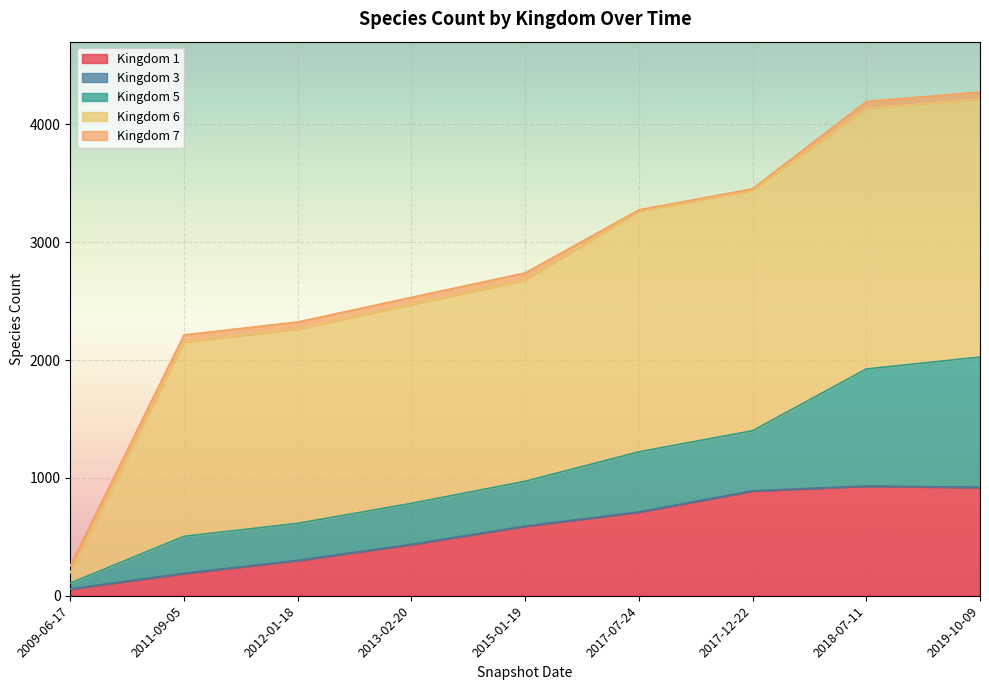

True or false: 5 has more than 2 points higher than both neighbors.

False